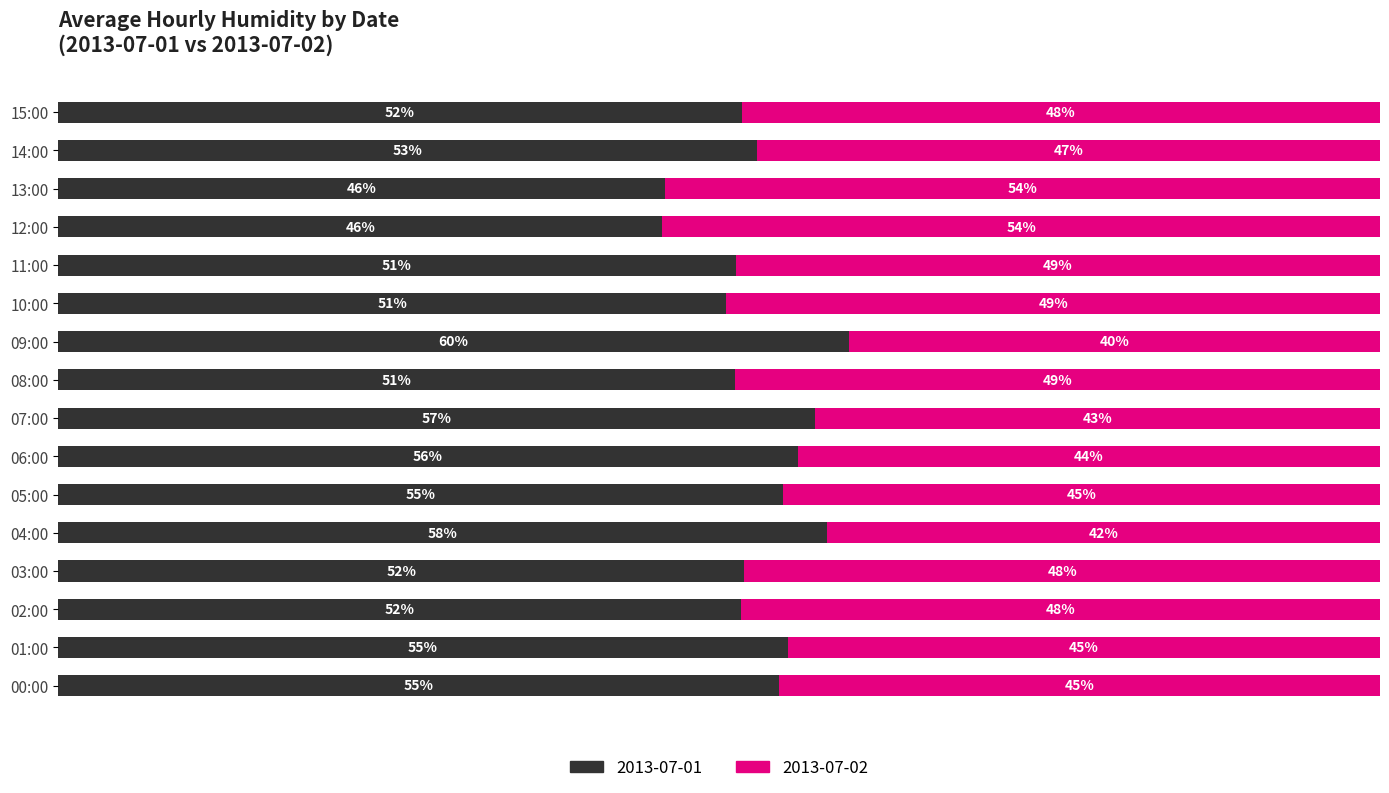

At which label does 2013-07-01 reach its peak?

09:00